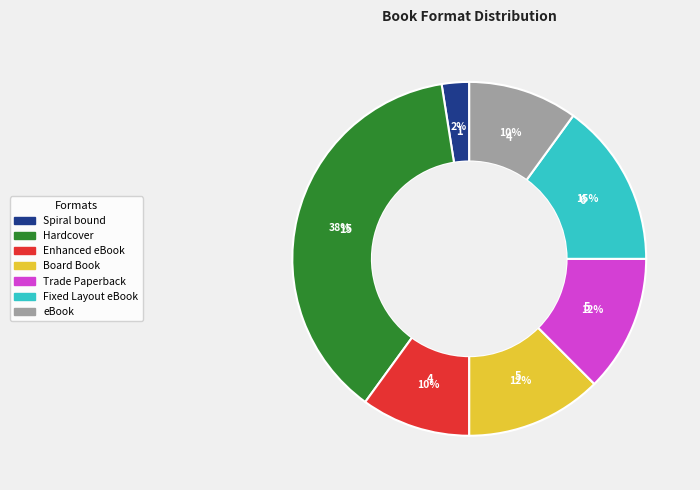

Is there any slice that represents more than half of the pie?

No